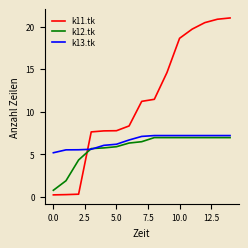

What is the maximum value for k11.tk?

21.0